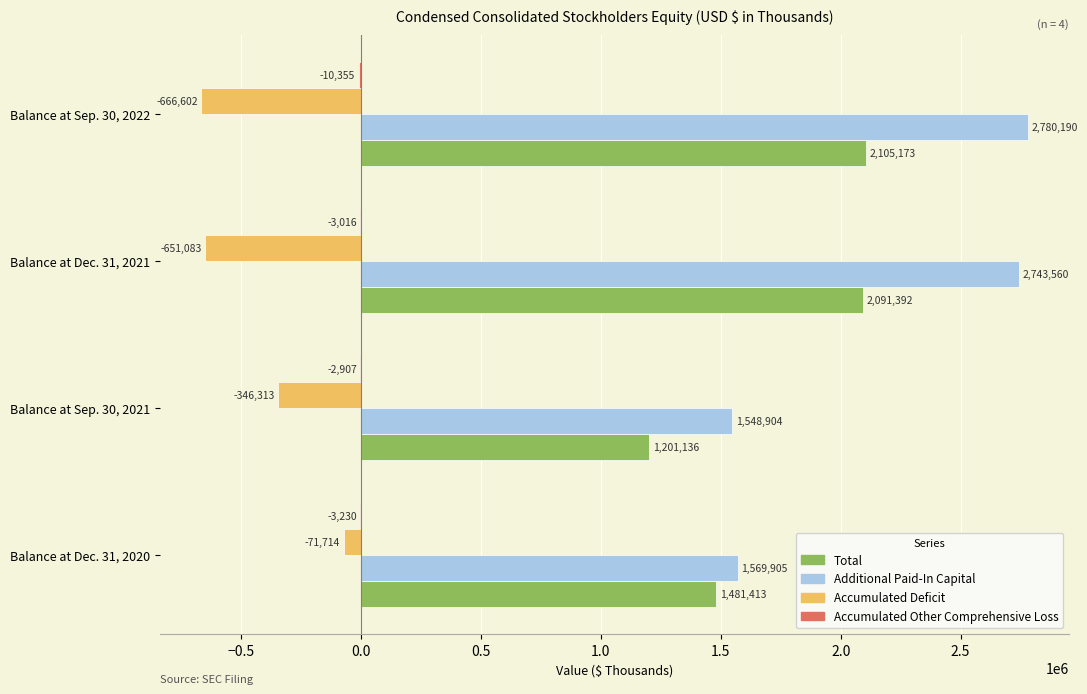

How many series are shown in this chart?

4